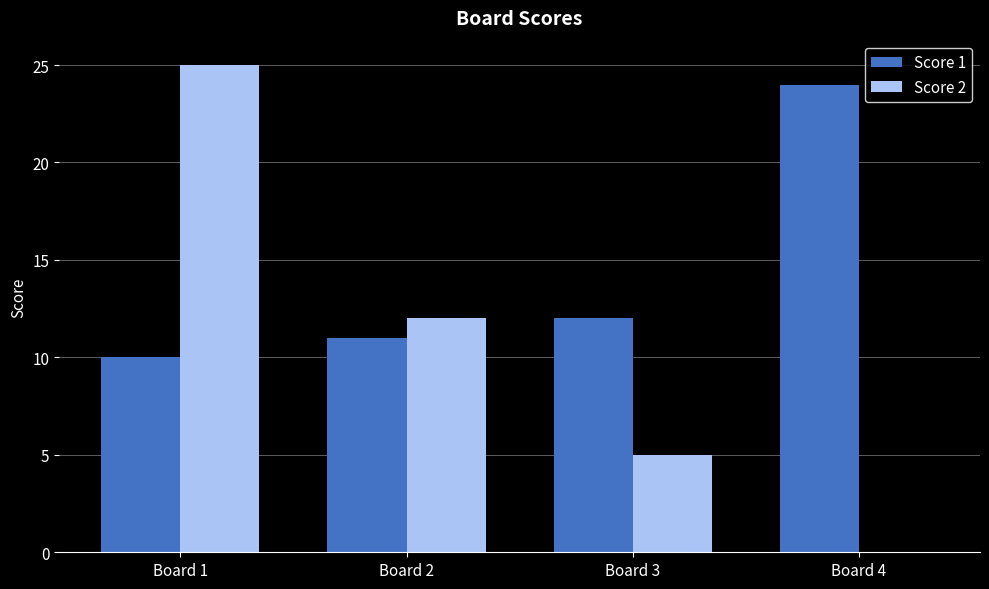

What is the total value across all series at Board 3?

17